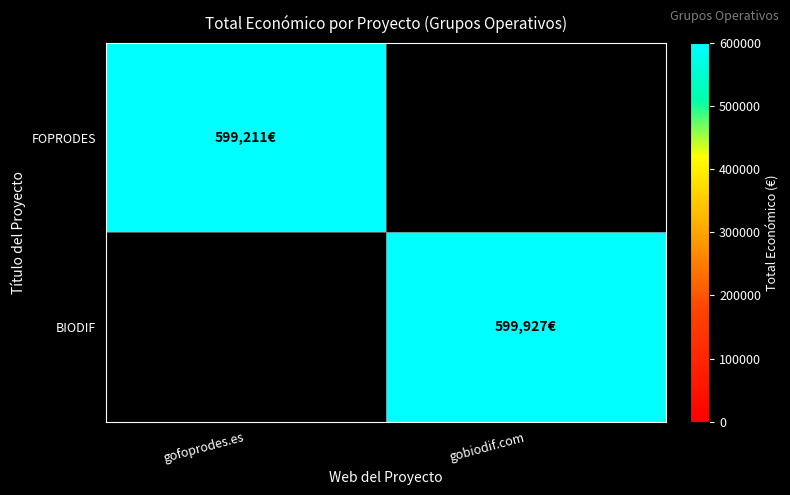

At which category is the sum across all series the highest?

gobiodif.com